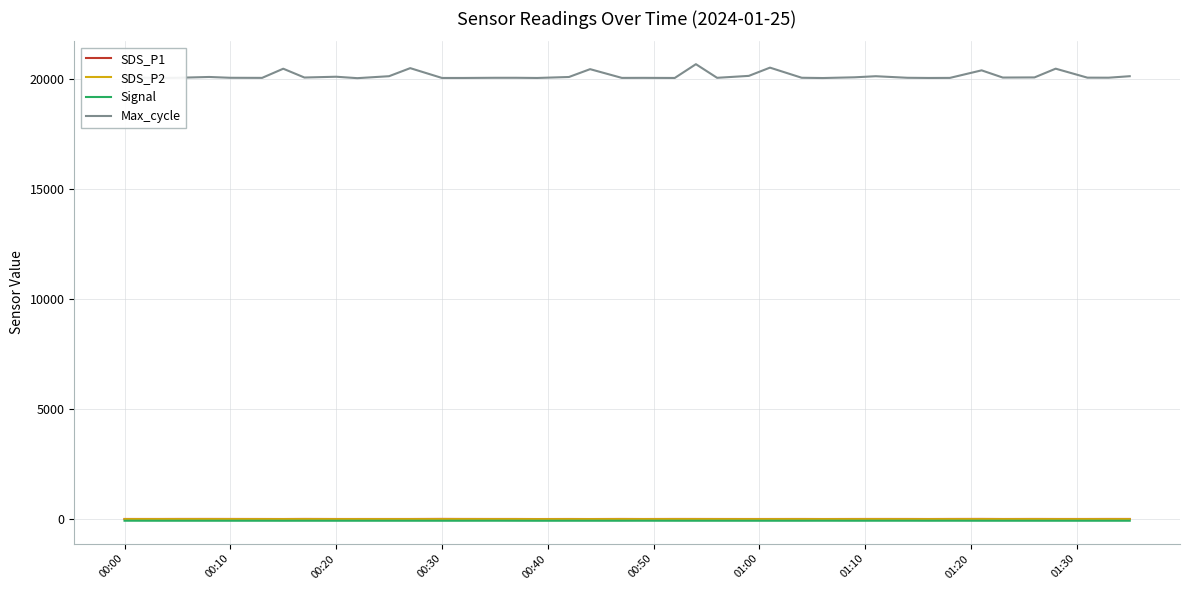

True or false: Max_cycle and Signal cross at least once.

False